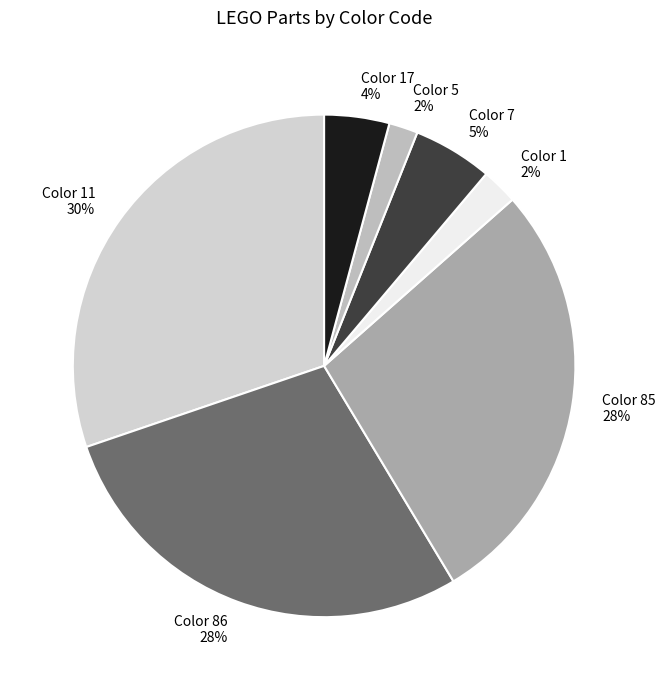

What percentage is the Color 5 slice, to the nearest percent?

2%